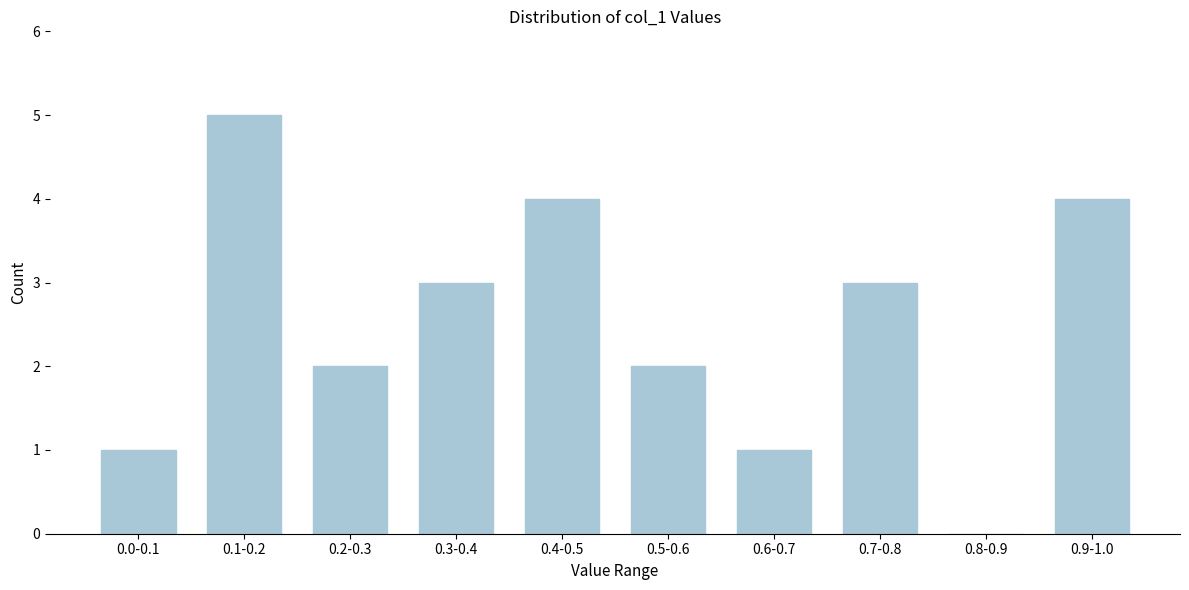

Reading left to right, transcribe all the data shown in this chart.

0.0-0.1=1	0.1-0.2=5	0.2-0.3=2	0.3-0.4=3	0.4-0.5=4	0.5-0.6=2	0.6-0.7=1	0.7-0.8=3	0.8-0.9=0	0.9-1.0=4